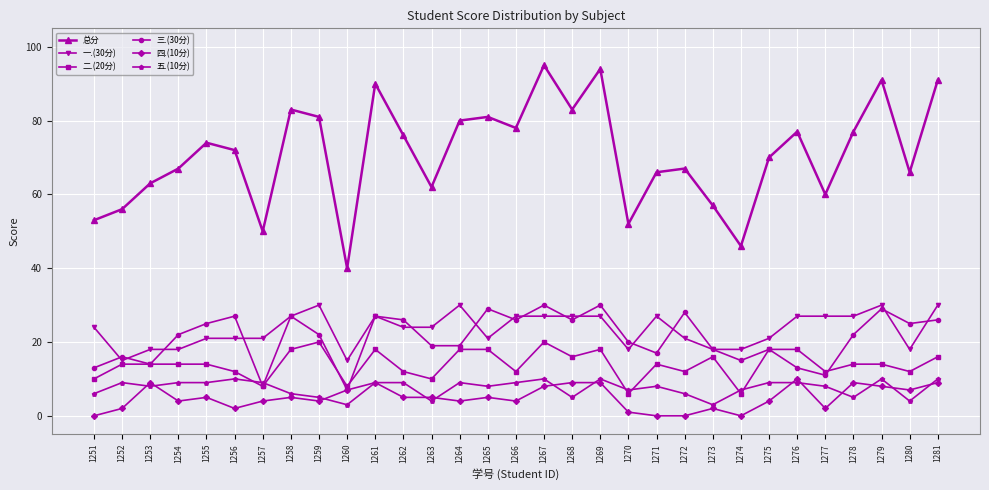

How many times do 五.(10分) and 二.(20分) cross each other?

6